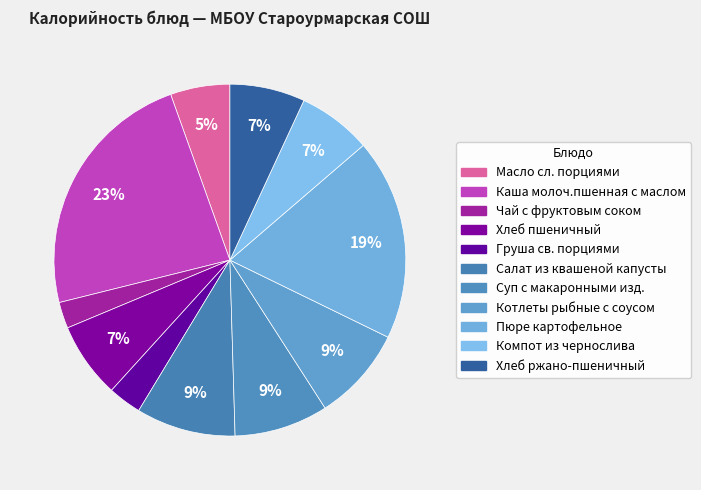

To the nearest percent, what is the difference between the largest and smallest slice percentages?

21%